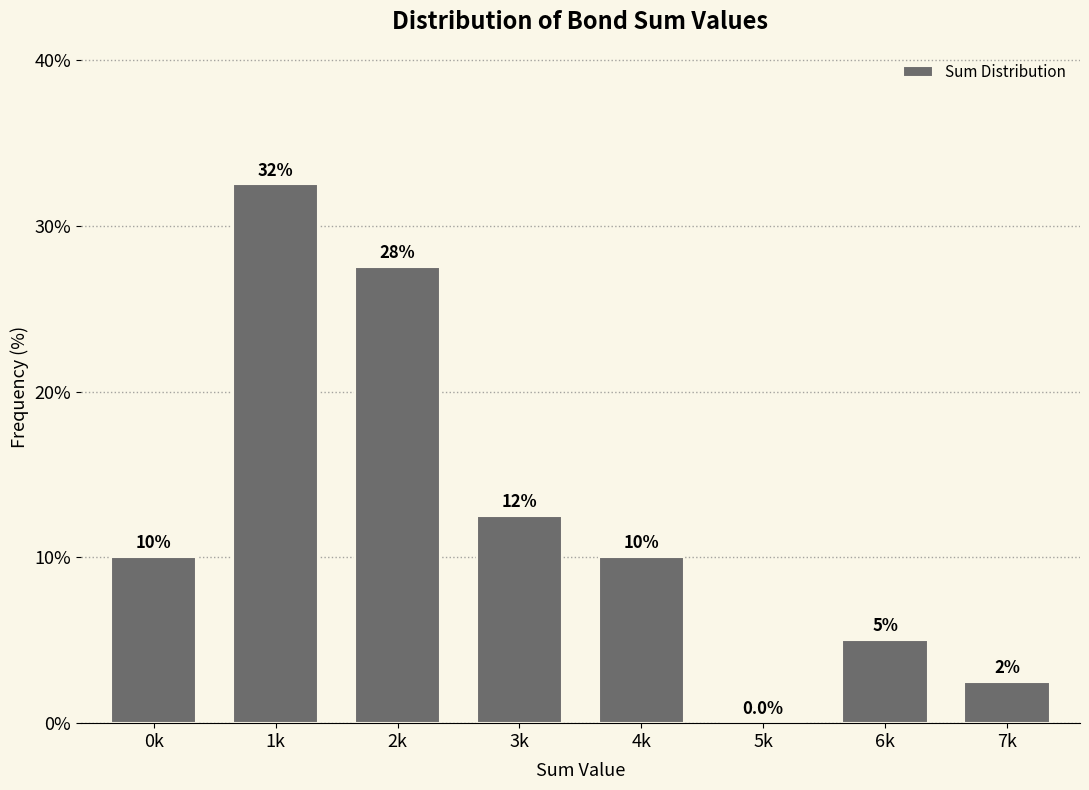

Reading left to right, transcribe all the data shown in this chart.

0k=10.0	1k=32.5	2k=27.5	3k=12.5	4k=10.0	5k=0.0	6k=5.0	7k=2.5